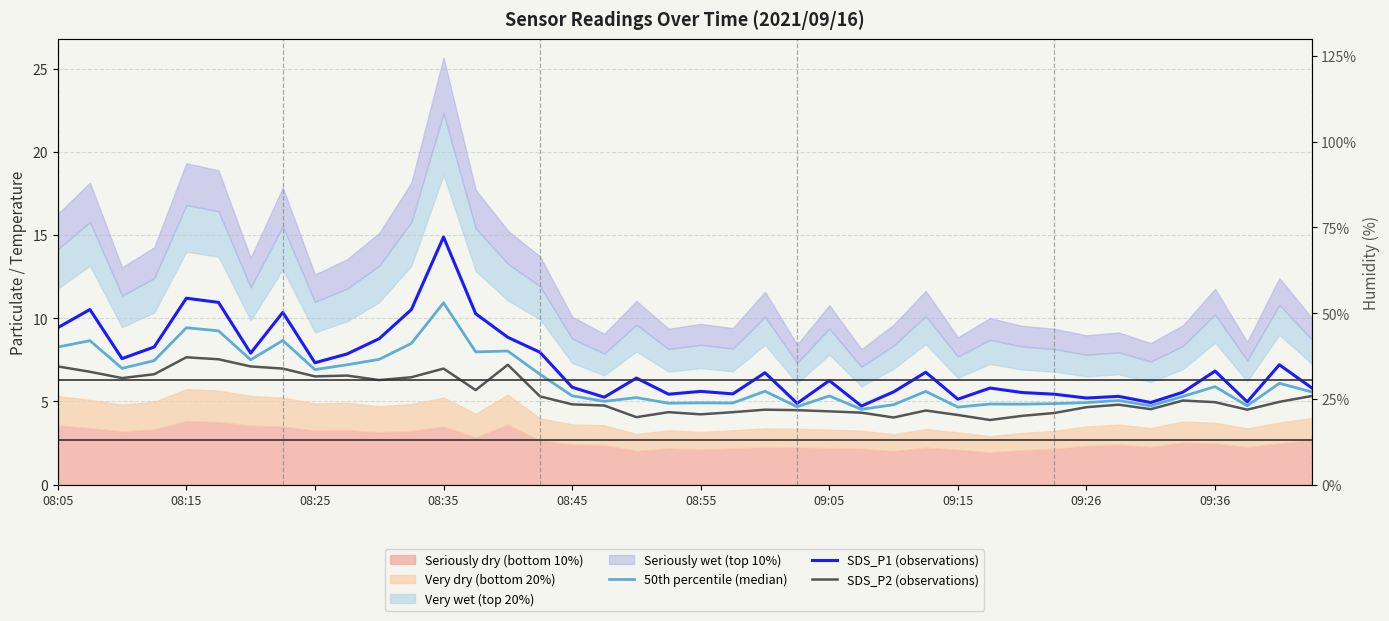

What is the difference between the maximum and second lowest values in the SDS_P1 (observations) series?

10.0